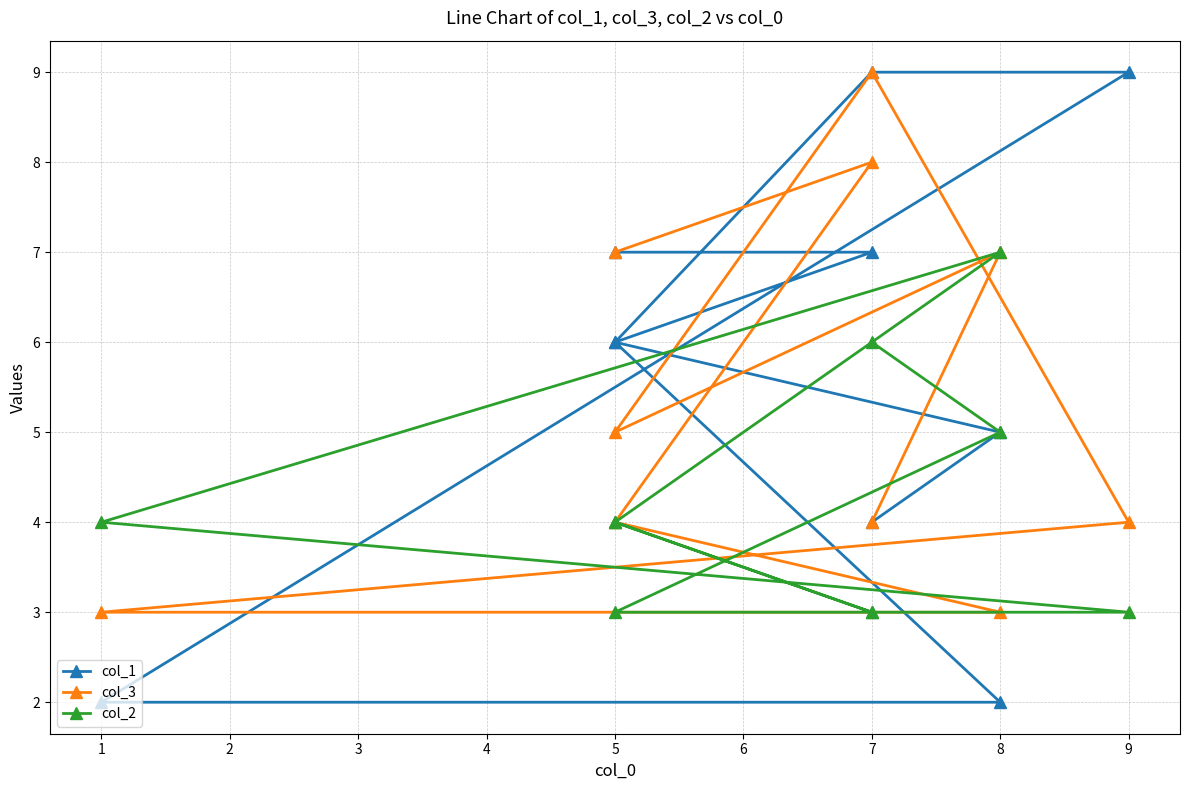

Count the number of data series in this chart.

3